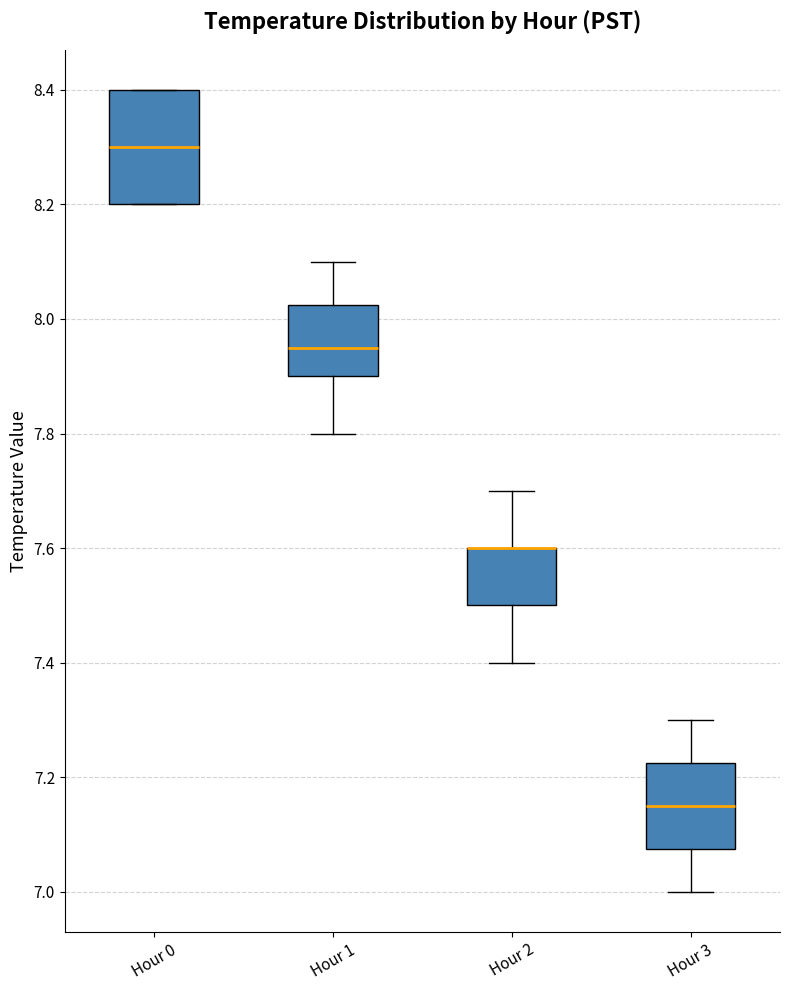

Reading left to right, transcribe this box plot: for each box, give where its median line is, the range the box spans, and where its two whiskers end, as read against the y-axis. The values are not printed on the chart, so give them approximately, as read against the axis.

Hour 0: median 8.30, box 8.20 to 8.40, whiskers 8.20 to 8.40
Hour 1: median 7.96, box 7.90 to 8.02, whiskers 7.80 to 8.10
Hour 2: median 7.60 (drawn on the box's upper edge), box 7.50 to 7.60, whiskers 7.40 to 7.70
Hour 3: median 7.16, box 7.08 to 7.22, whiskers 7.00 to 7.30